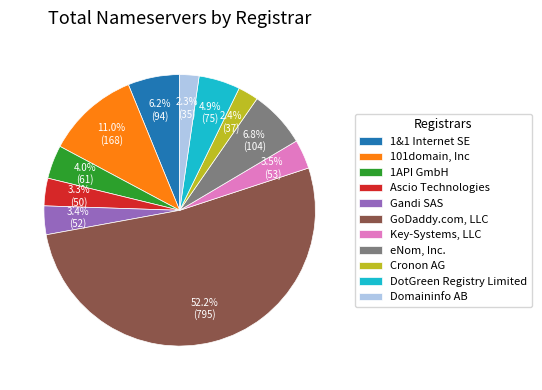

Which slice is the largest?

GoDaddy.com, LLC